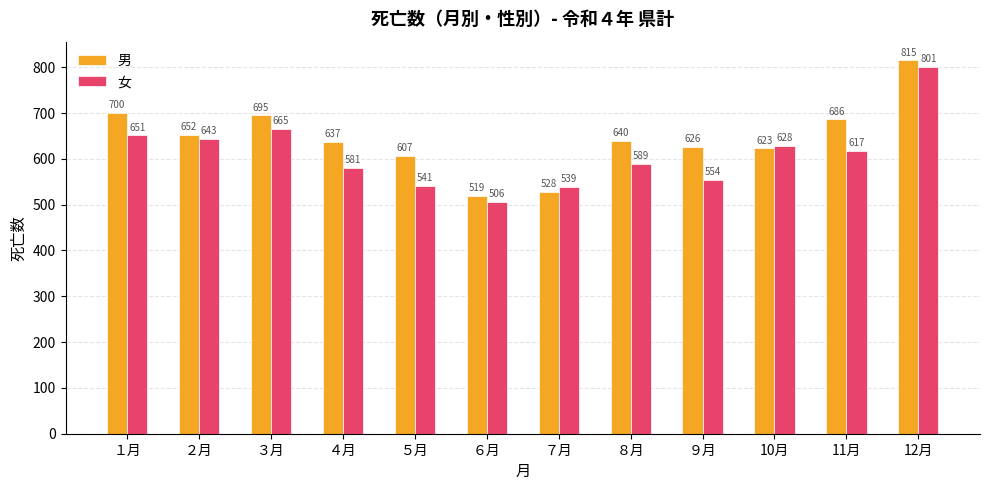

Reading left to right, transcribe all the data shown in this chart.

男: 700	652	695	637	607	519	528	640	626	623	686	815
女: 651	643	665	581	541	506	539	589	554	628	617	801